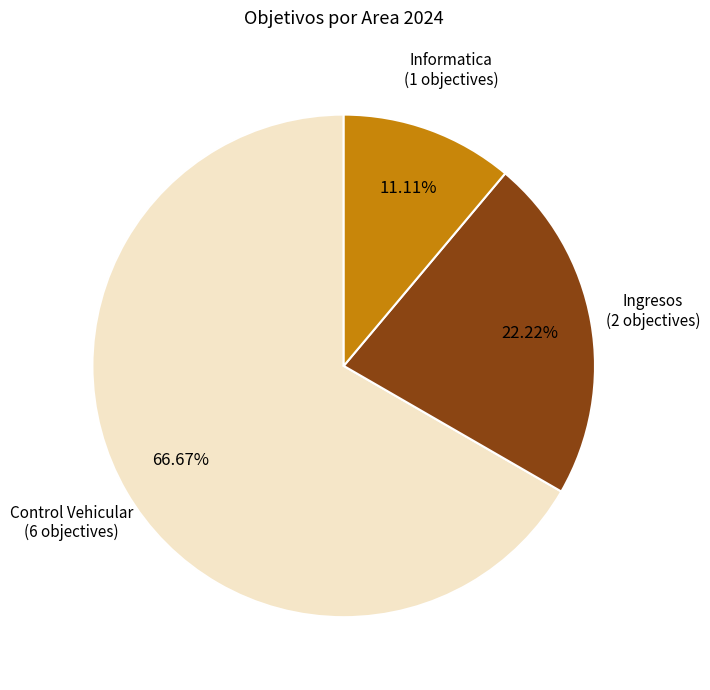

How much of the chart is everything except Informatica?

88.9%